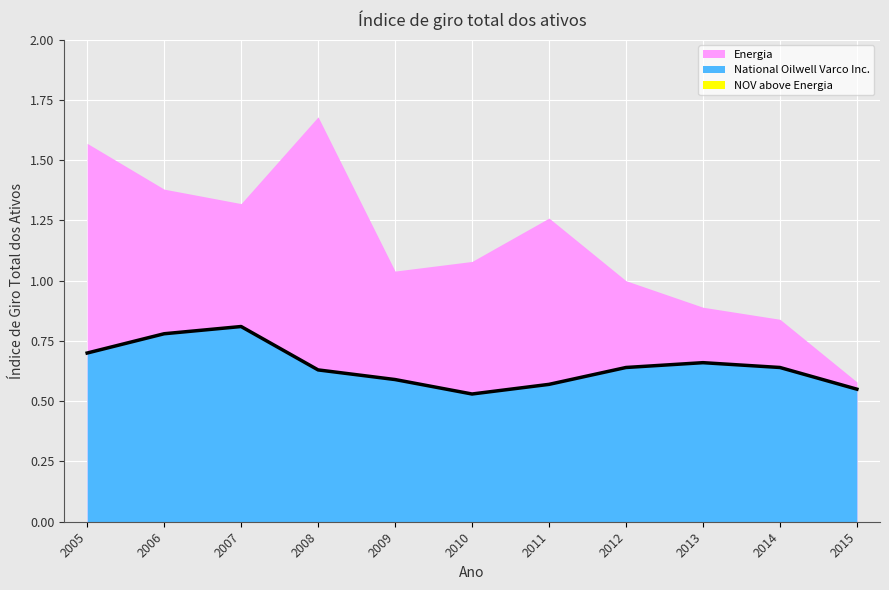

The value at 2013 is 1.1. True or false?

False